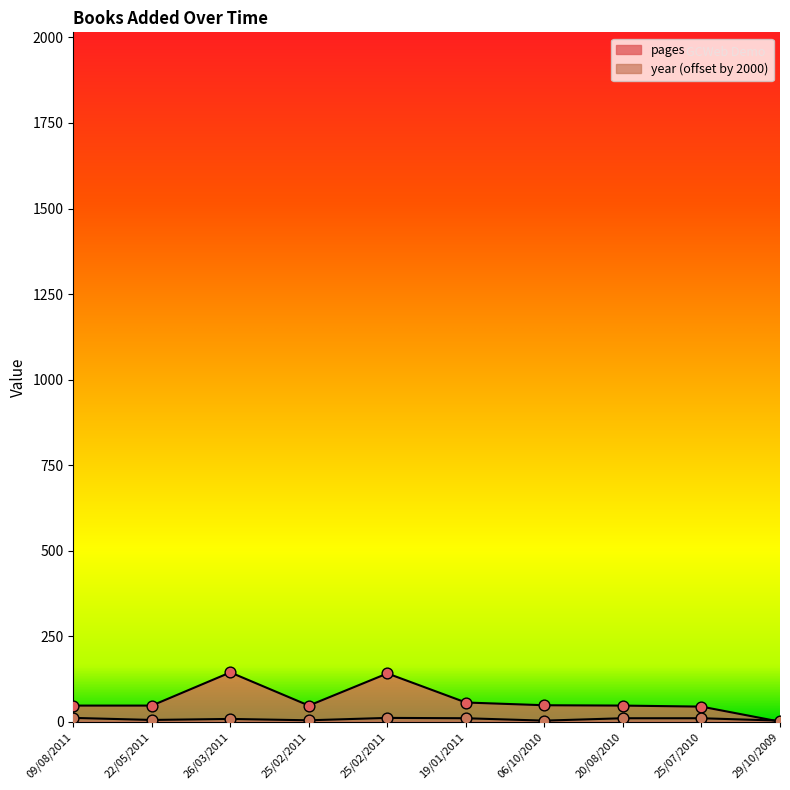

Which series has the largest Y range (max minus min)?

pages